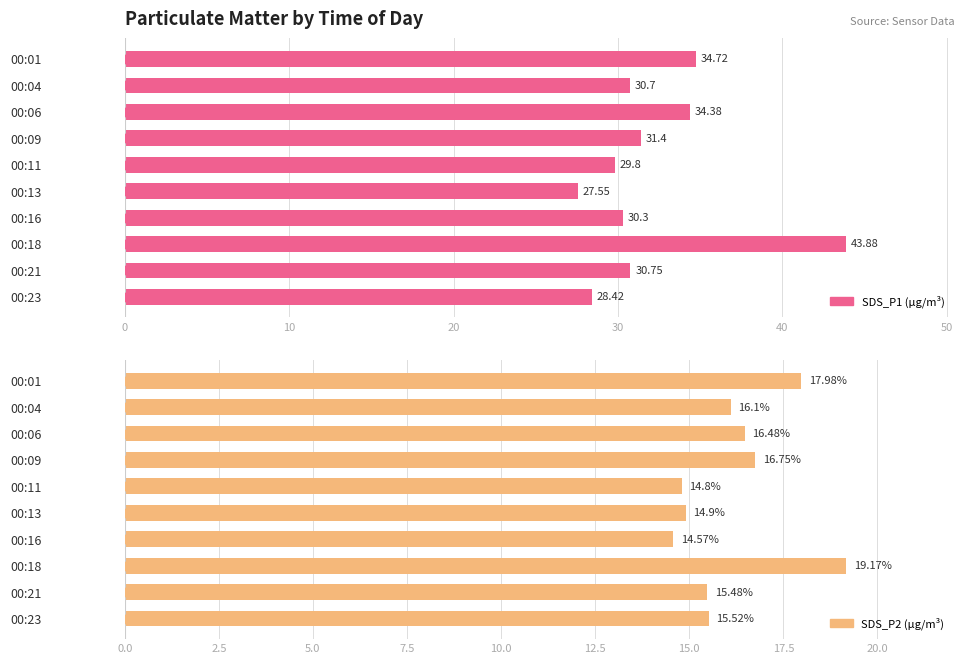

Rank the series by their average value, from lowest to highest.

SDS_P2, SDS_P1